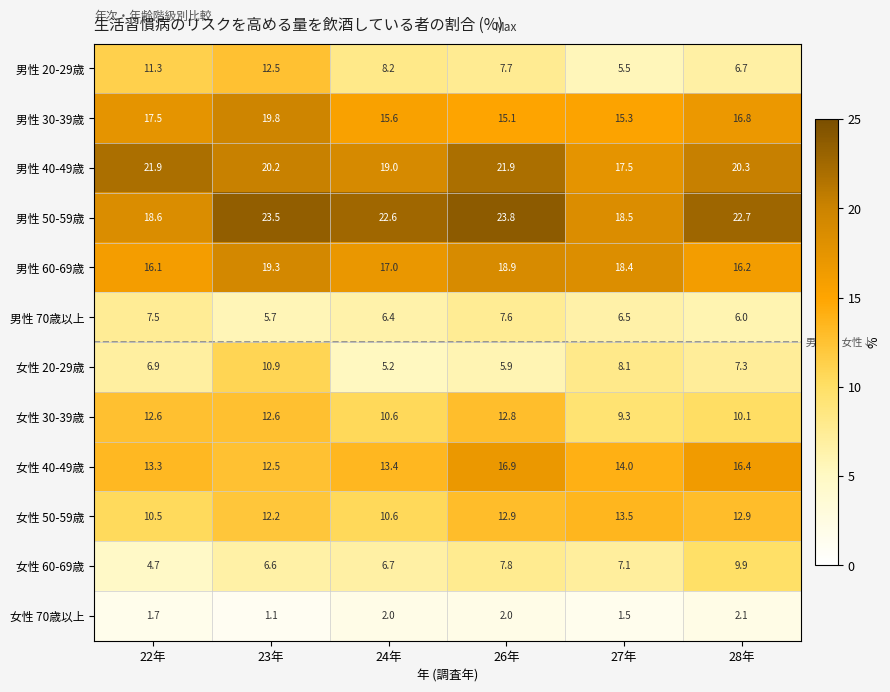

At 28年, list the series in order from largest to smallest.

男性 50-59歳, 男性 40-49歳, 男性 30-39歳, 女性 40-49歳, 男性 60-69歳, 女性 50-59歳, 女性 30-39歳, 女性 60-69歳, 女性 20-29歳, 男性 20-29歳, 男性 70歳以上, 女性 70歳以上